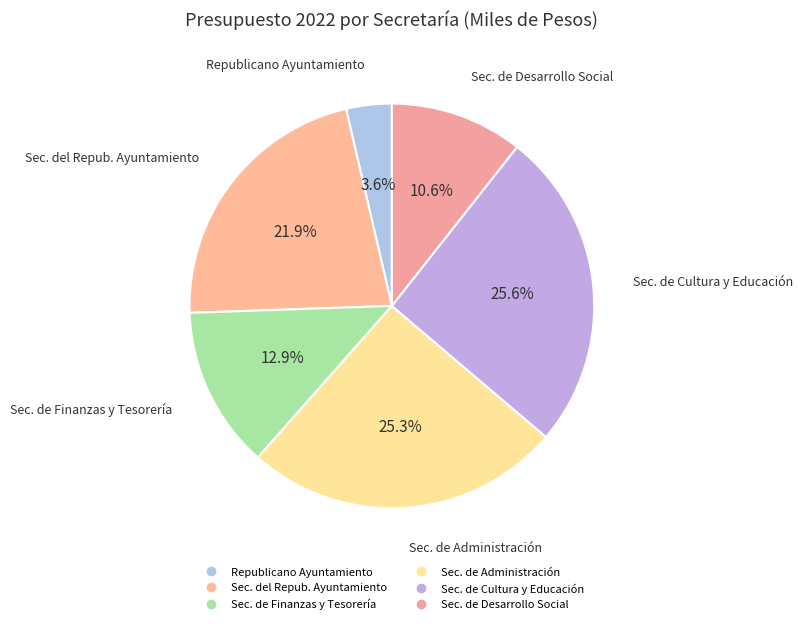

True or false: Sec. del Repub. Ayuntamiento accounts for 11% of the total.

False